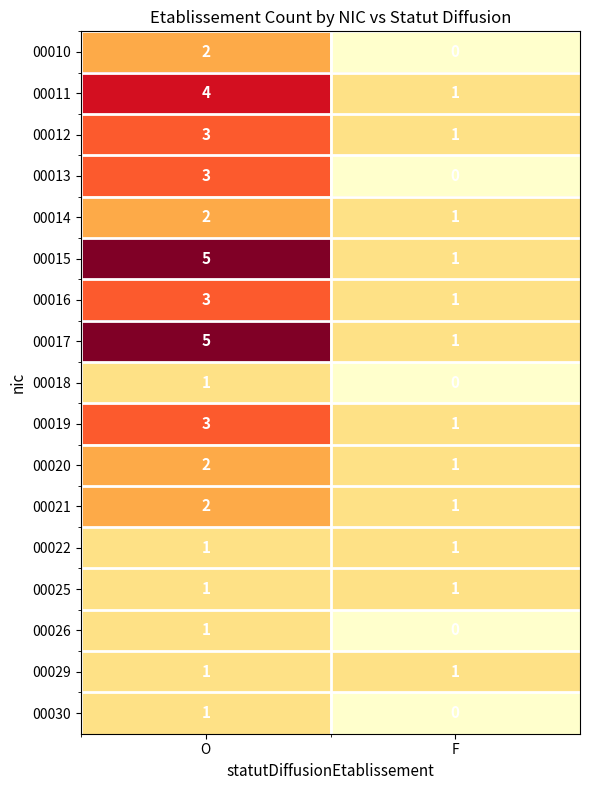

Rank the categories by 00010 value from highest to lowest.

O, F